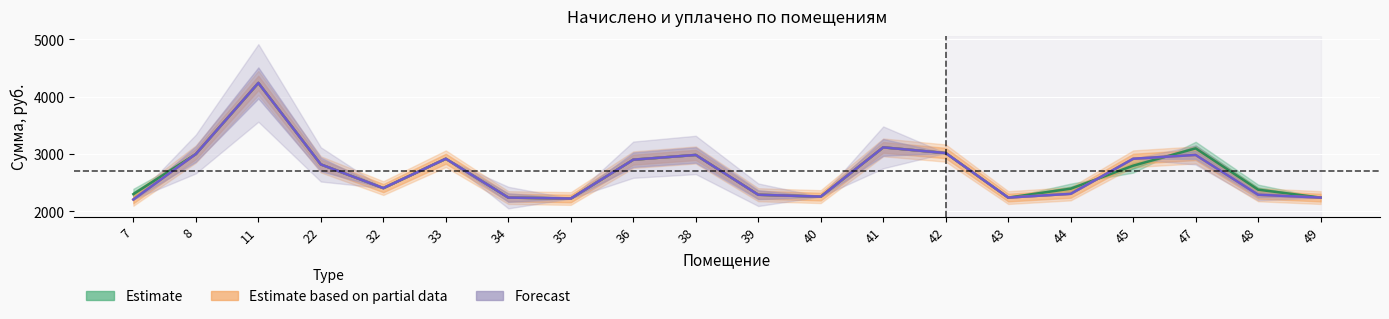

Which has a higher value, 34 or 22?

22